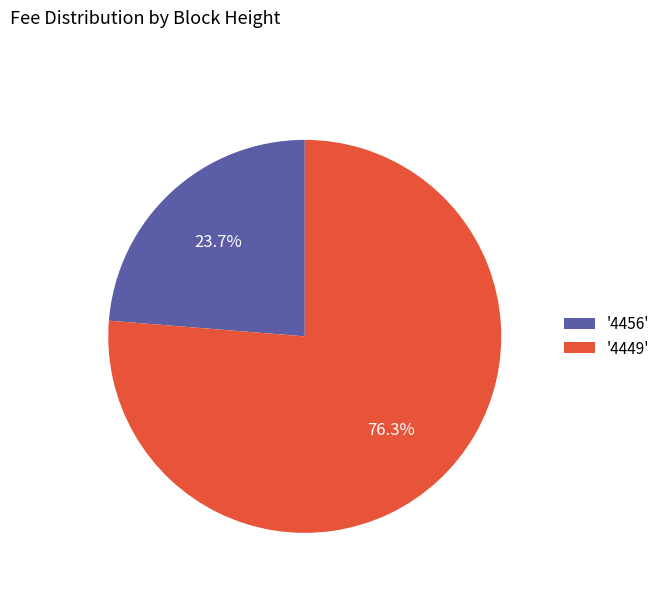

Which category accounts for the majority?

'4449'